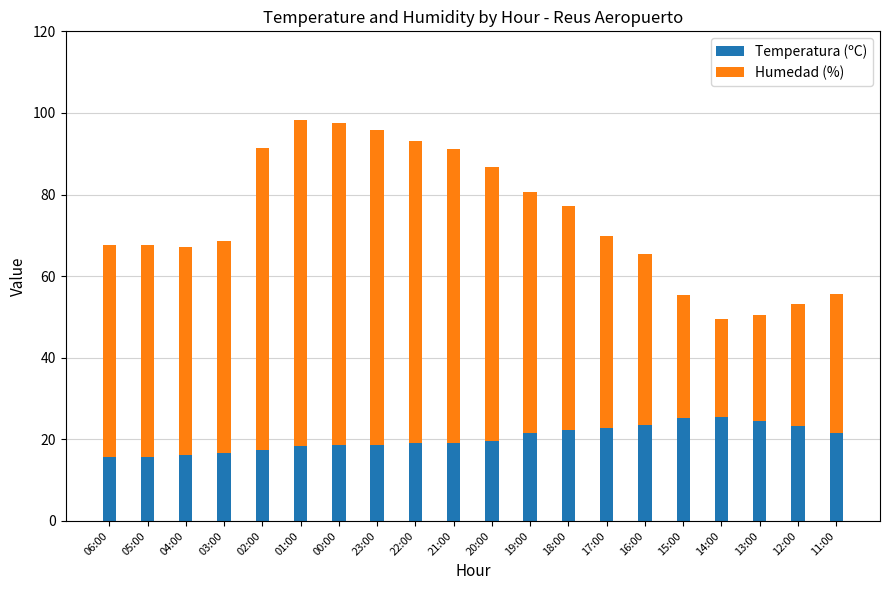

What is the sum of the Temperatura (ºC) values at 11:00 and 13:00?

46.0